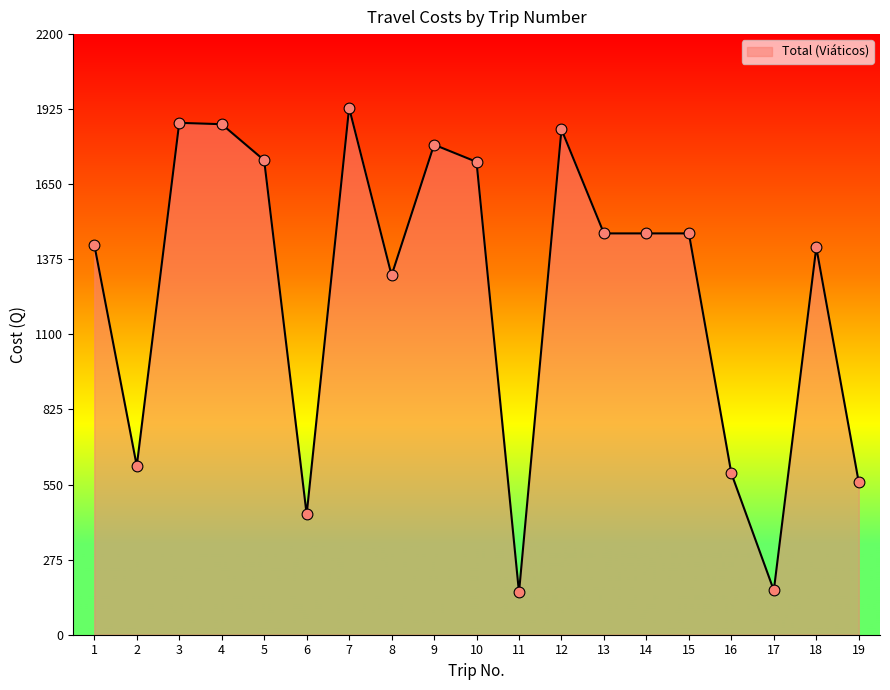

Between 15 and 6, which is larger?

15